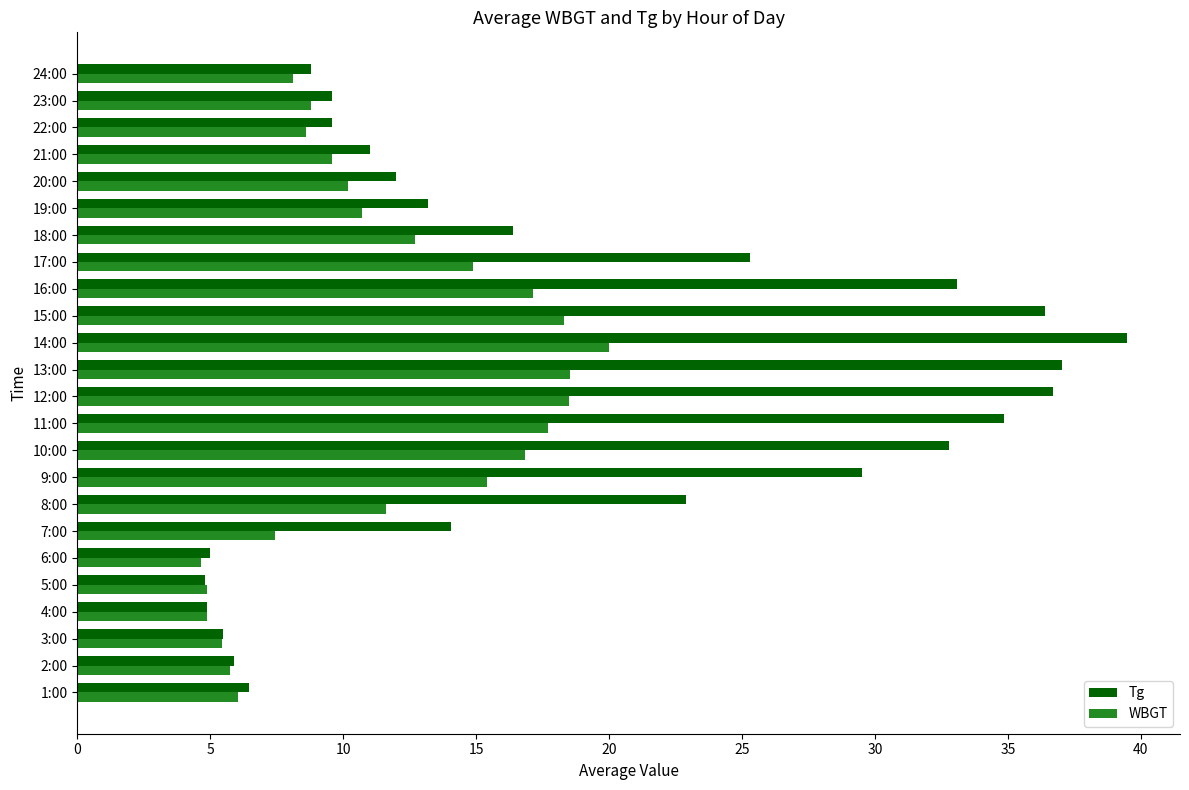

What is the minimum value shown in the chart?

4.7